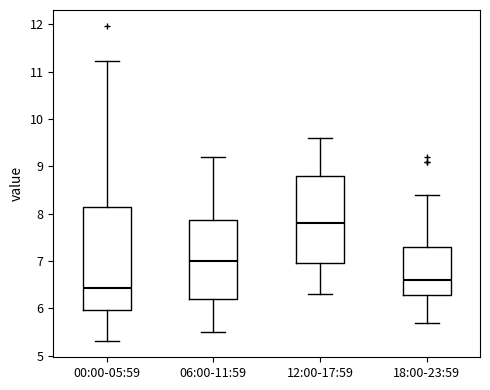

Which box has the lowest median line?

00:00-05:59